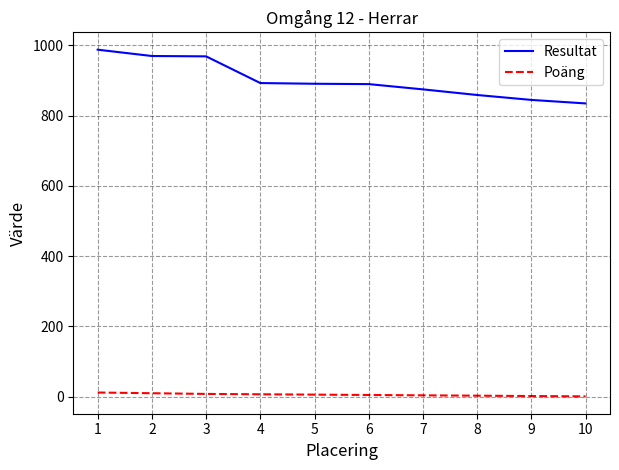

What is the sum of the Poäng values at 3 and 1?

20